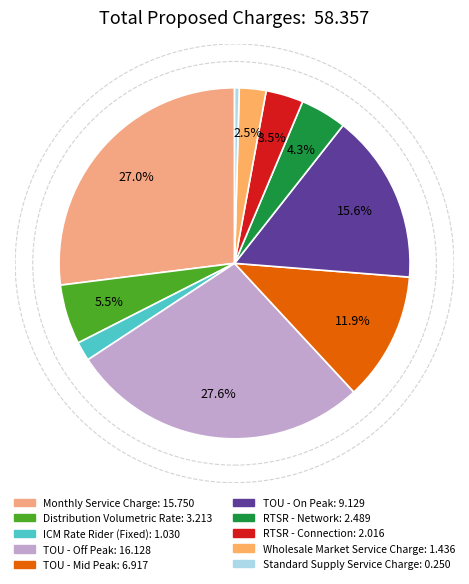

Rank the categories by value from highest to lowest.

TOU - Off Peak, Monthly Service Charge, TOU - On Peak, TOU - Mid Peak, Distribution Volumetric Rate, RTSR - Network, RTSR - Connection, Wholesale Market Service Charge, ICM Rate Rider (Fixed), Standard Supply Service Charge